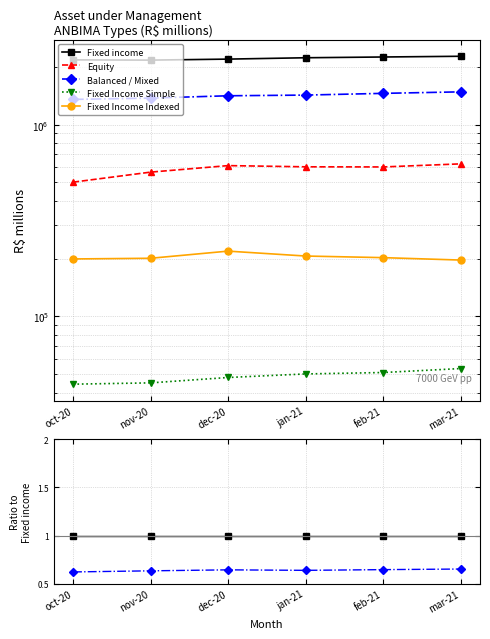

What is the greatest value displayed?

1.0